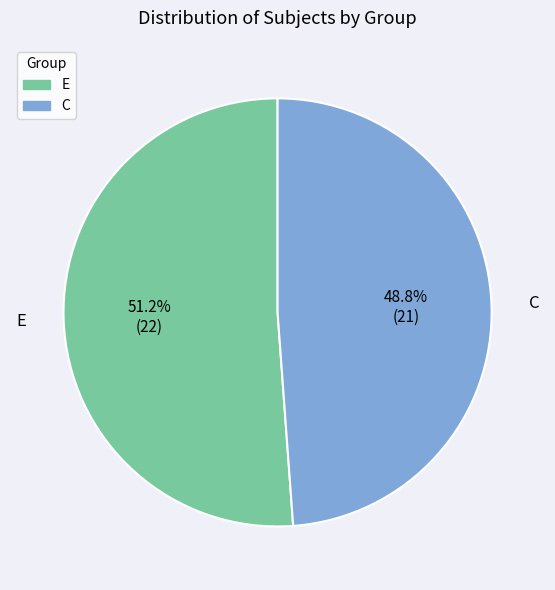

Is there a majority slice in this chart?

Yes